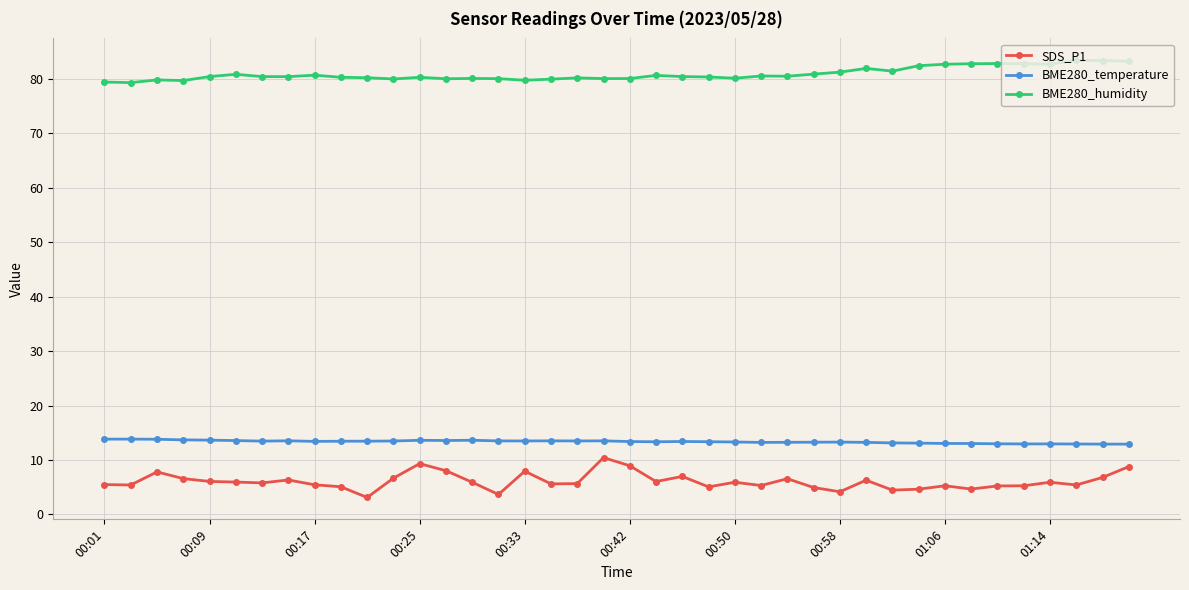

True or false: BME280_humidity and BME280_temperature intersect in this chart.

False